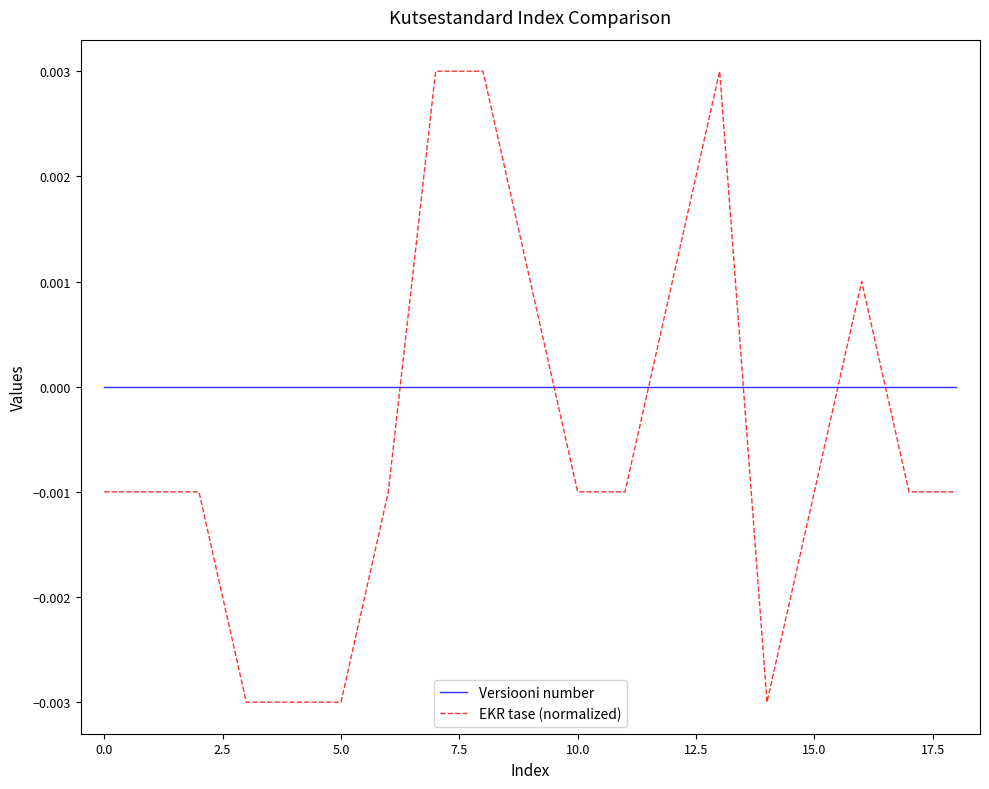

Which series has the largest total across all categories?

Versiooni number